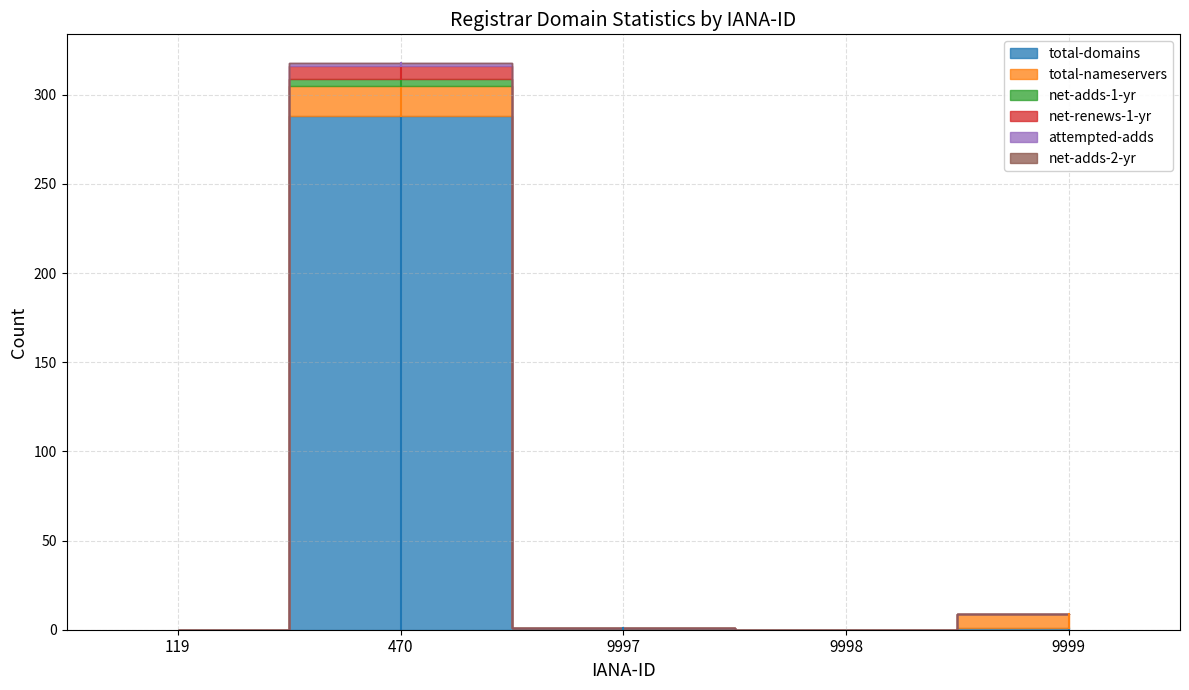

Which has a higher value, 119 or 9997?

9997